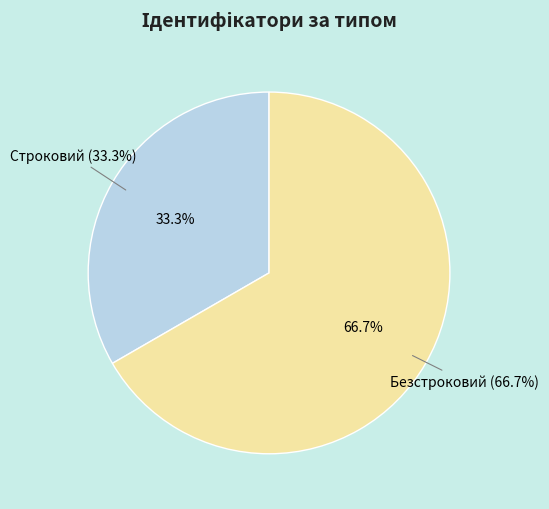

What is the majority slice?

Безстроковий